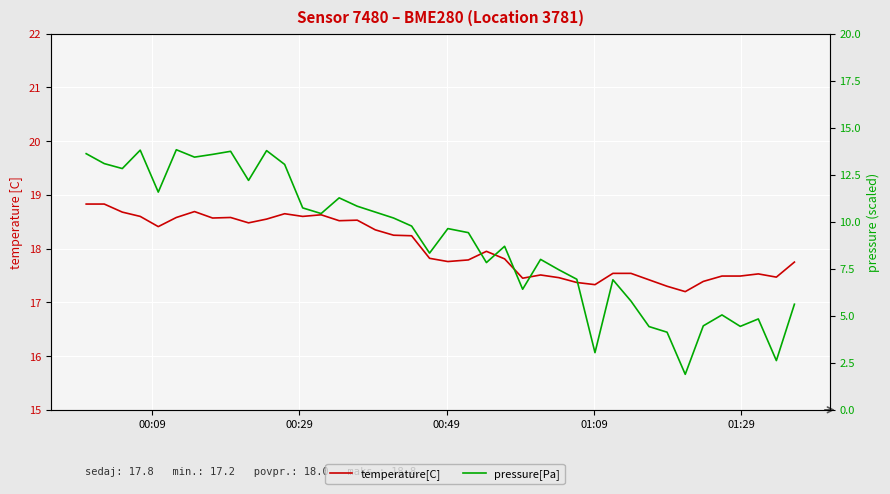

Rank the series by their average value, from lowest to highest.

pressure[Pa], temperature[C]